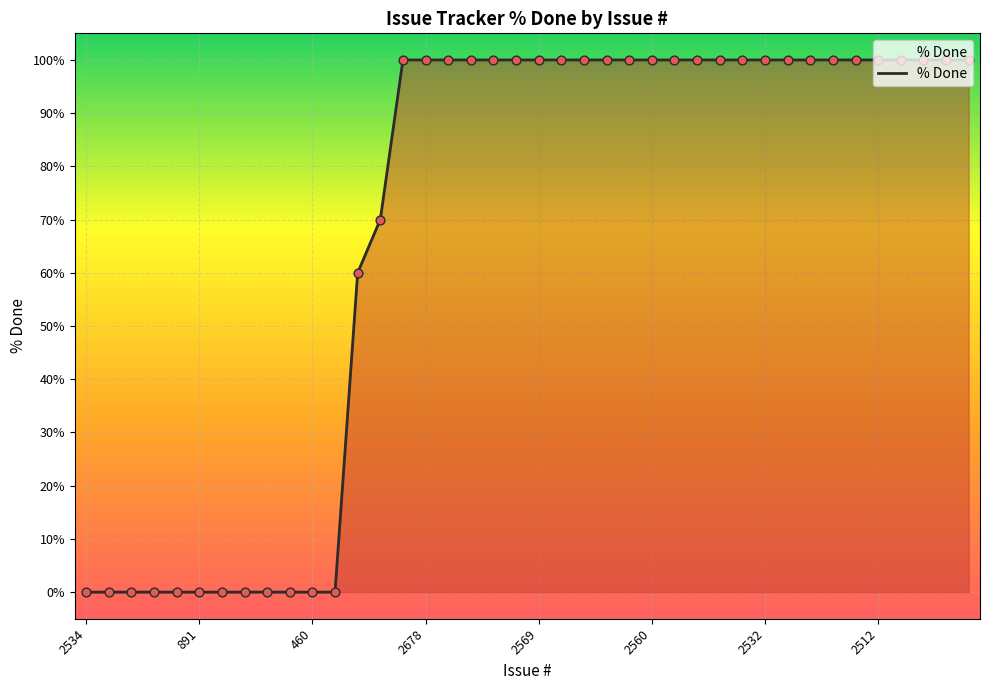

What is the difference between the maximum and minimum values?

100